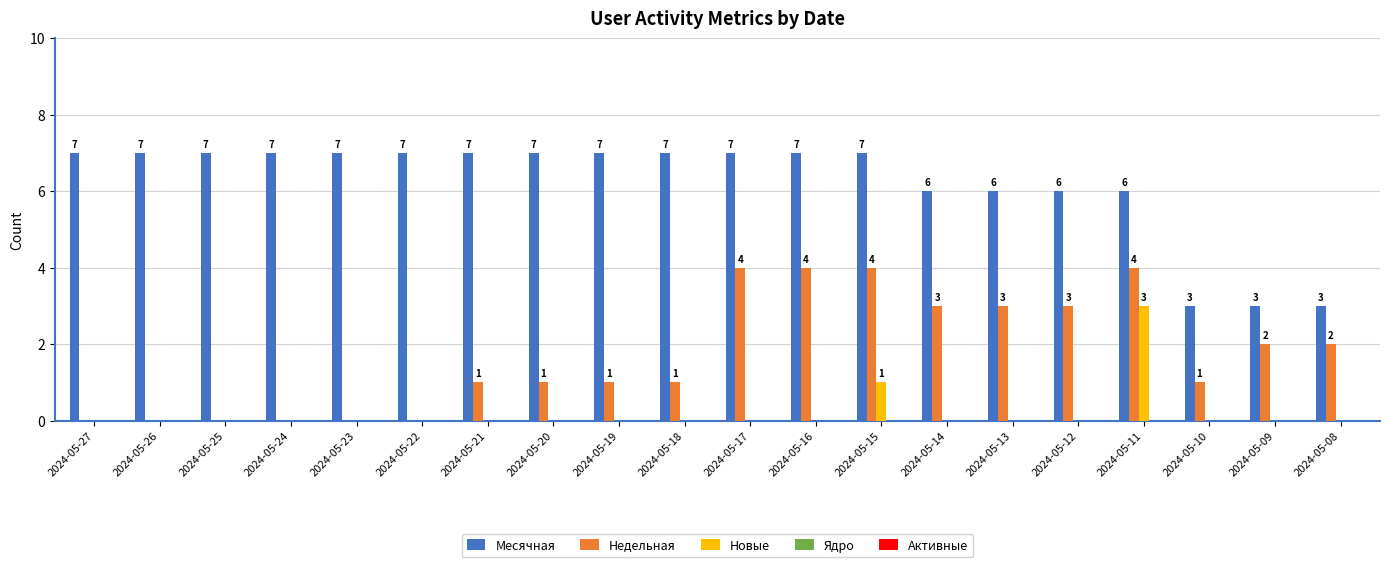

True or false: Новые has a value of 0 at 2024-05-17.

True